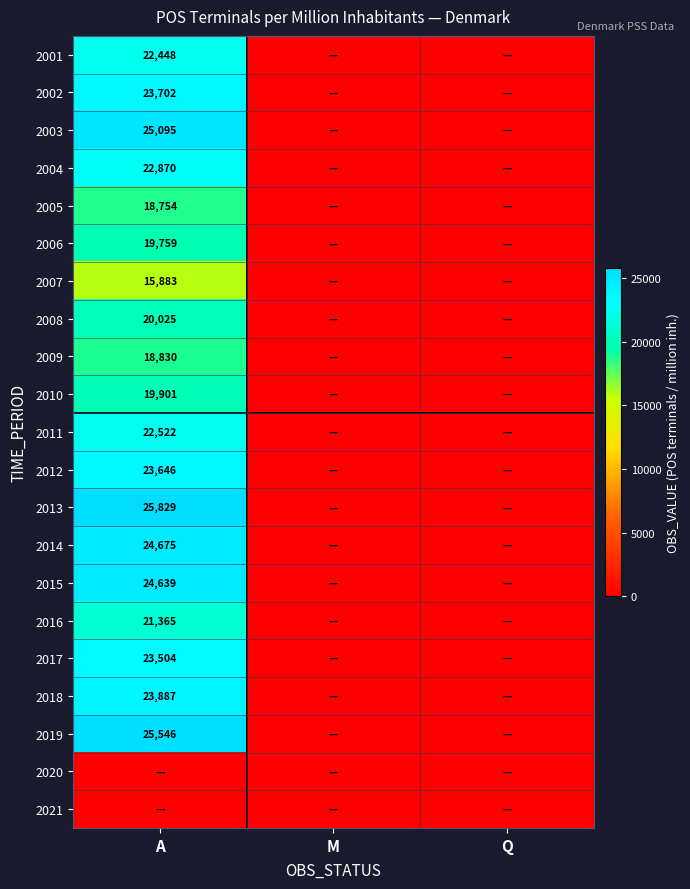

The 2010 series shows 35588 at A. True or false?

False